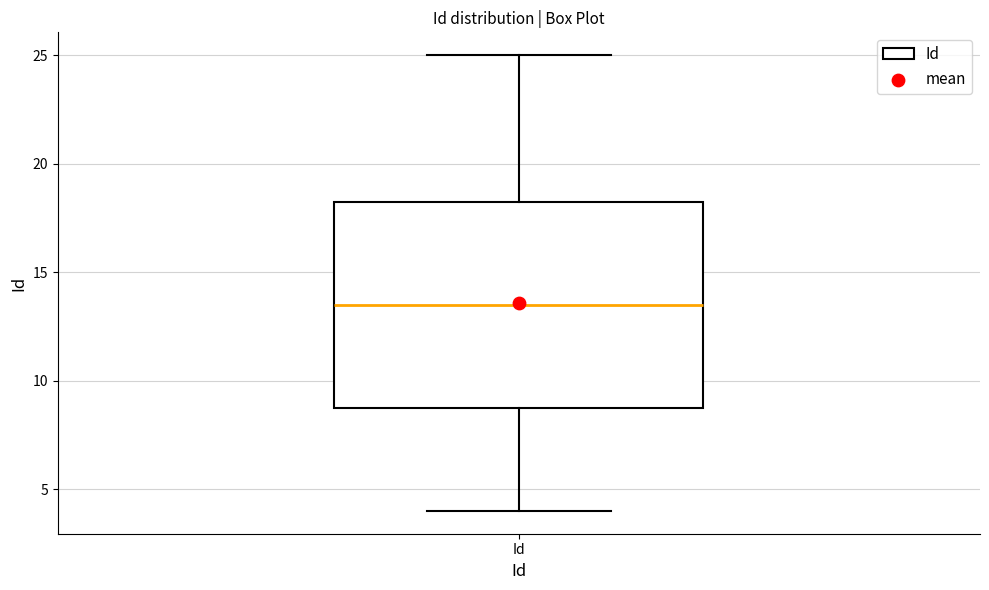

Where is the lower edge of the box for Id on the y-axis? The values are not printed on the chart, so give them approximately, as read against the axis.

9.0